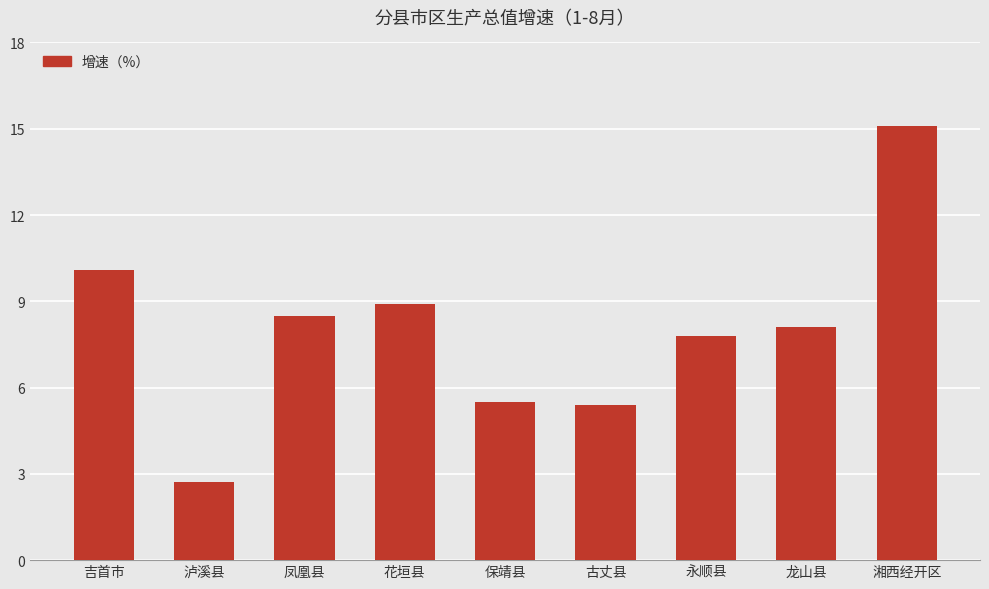

What is the difference between the maximum and minimum values?

12.4